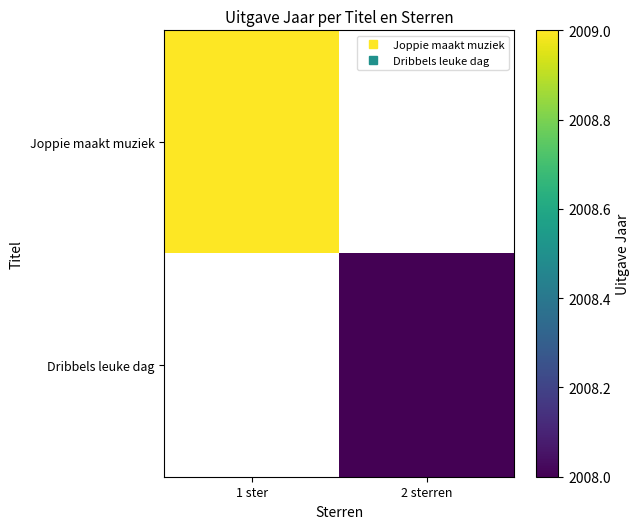

At which category does the chart reach its minimum across all series?

2 sterren